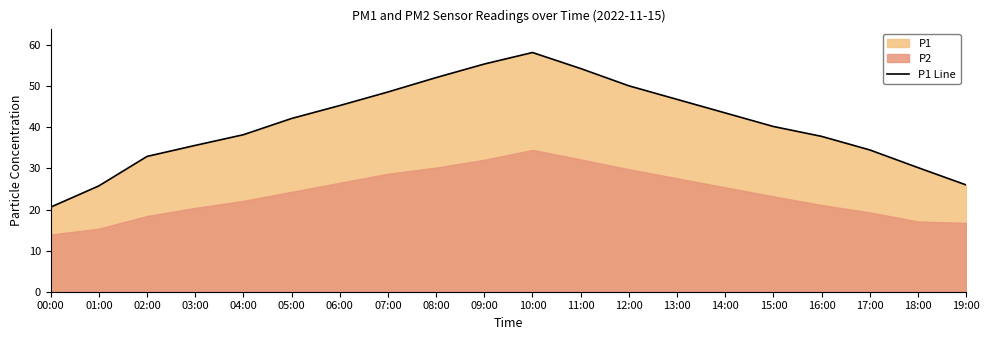

True or false: the data shows 55.4 at 09:00.

True